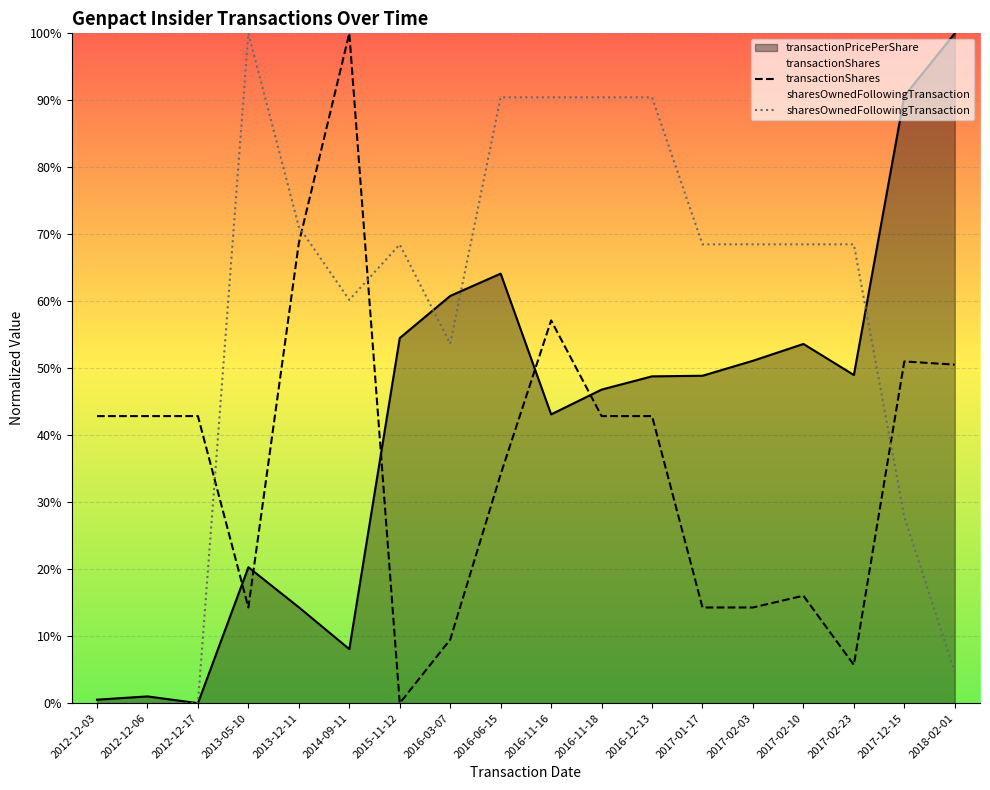

What is the value of the sharesOwnedFollowingTransaction point at the 14th from the left?

68.5